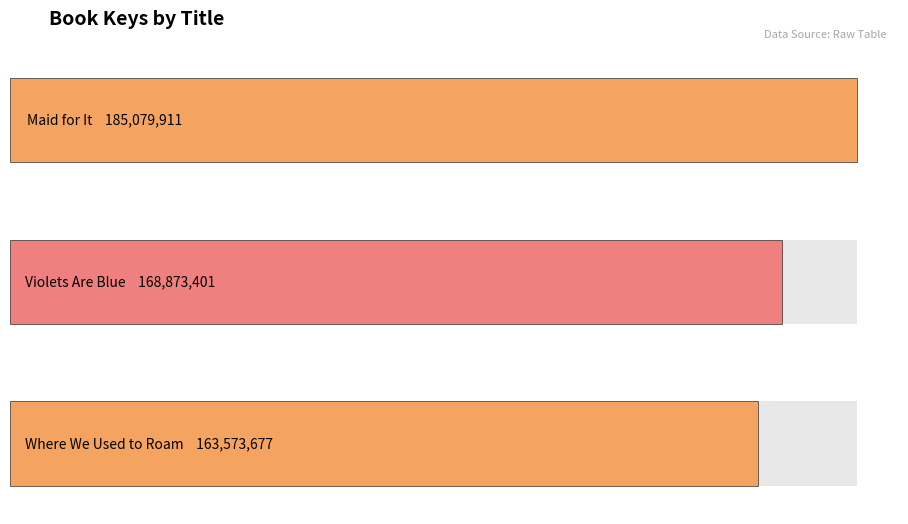

Read the value at Maid for It, to the nearest 10.

185079910